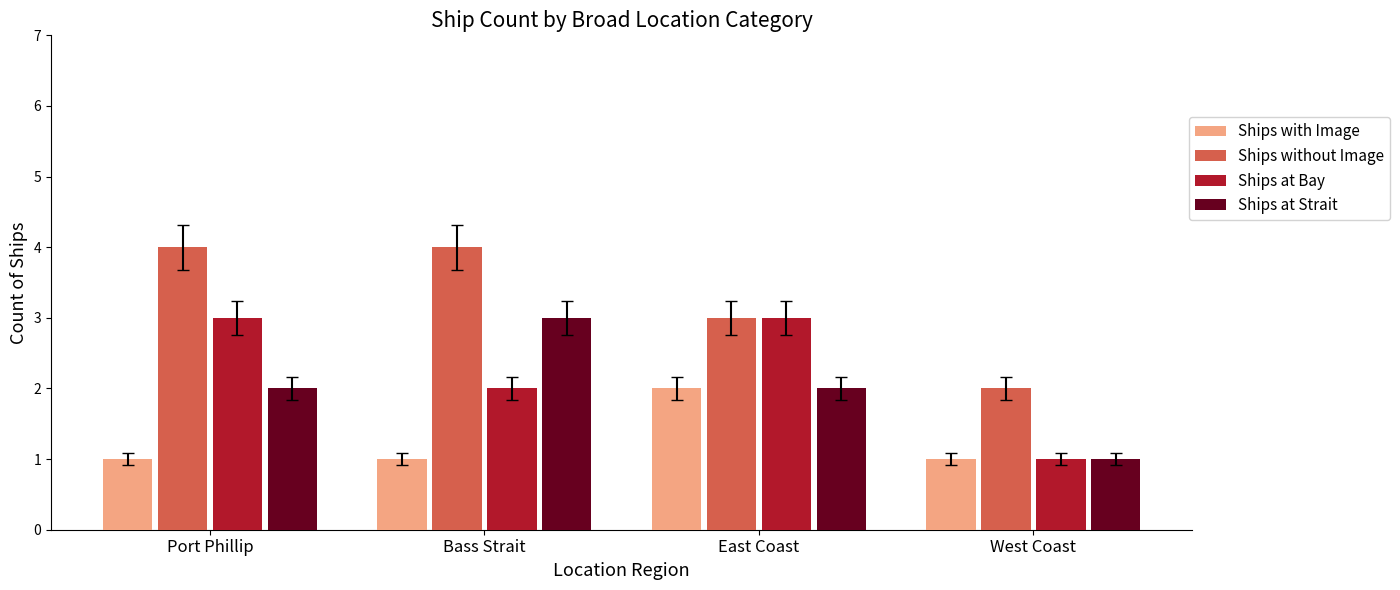

What is the sum of the Ships with Image values at Port Phillip and East Coast?

3